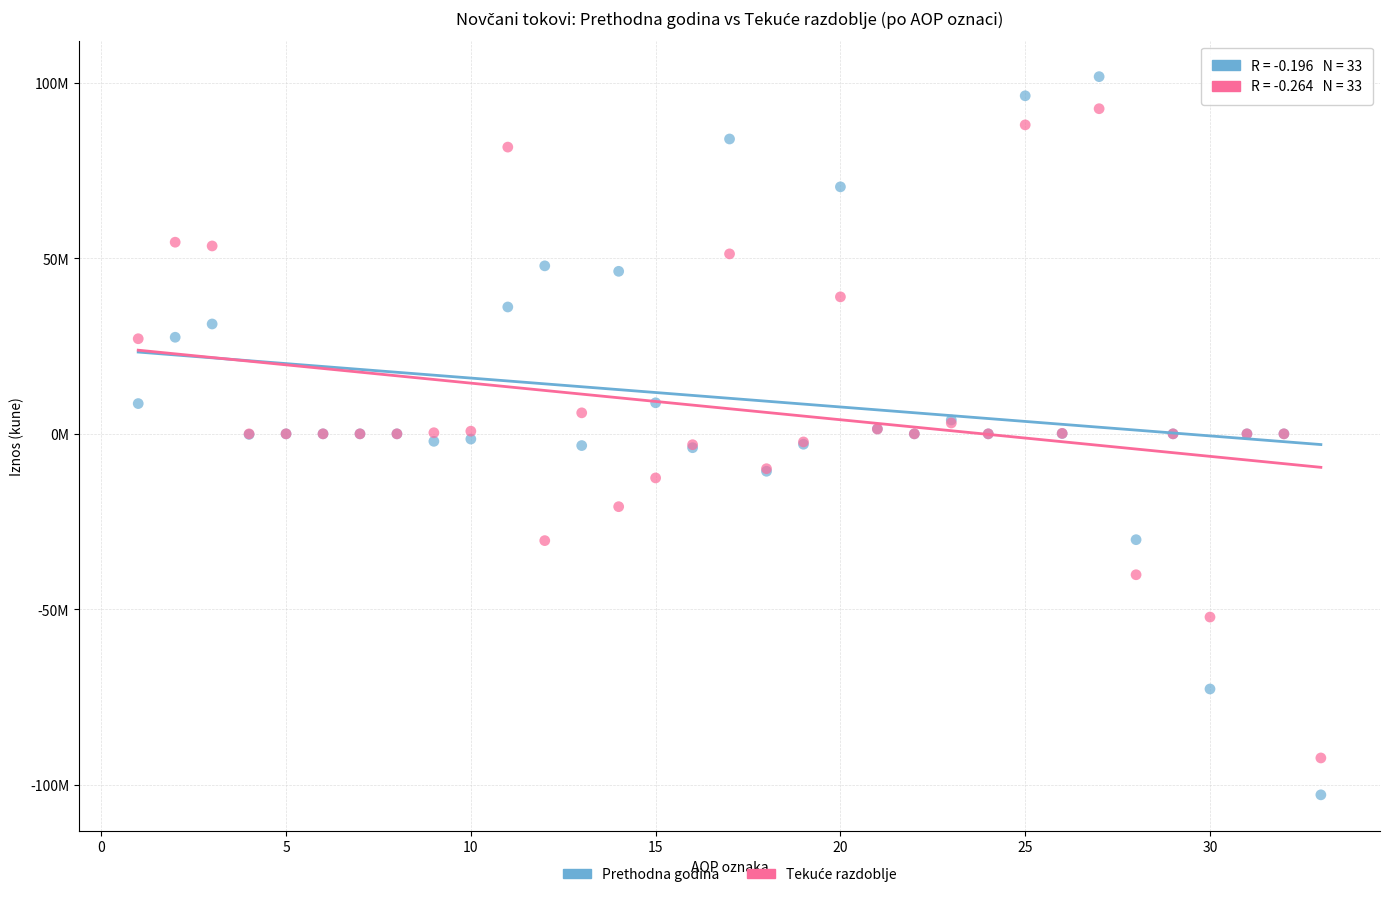

Which series contains the highest Y value?

Prethodna godina